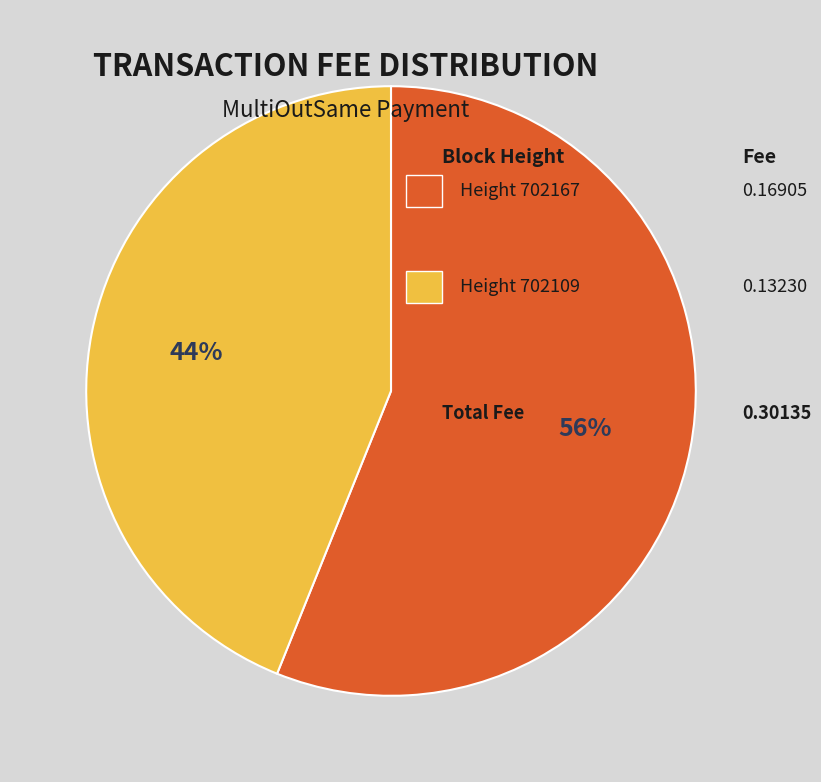

Is there a majority slice in this chart?

Yes